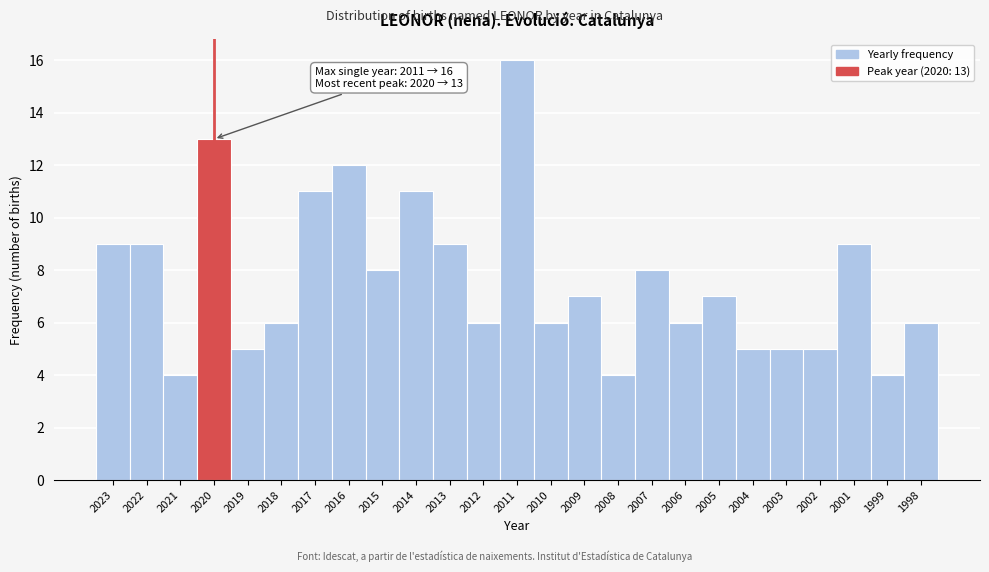

Reading right to left, transcribe all the data shown in this chart.

6	4	9	5	5	5	7	6	8	4	7	6	16	6	9	11	8	12	11	6	5	13	4	9	9